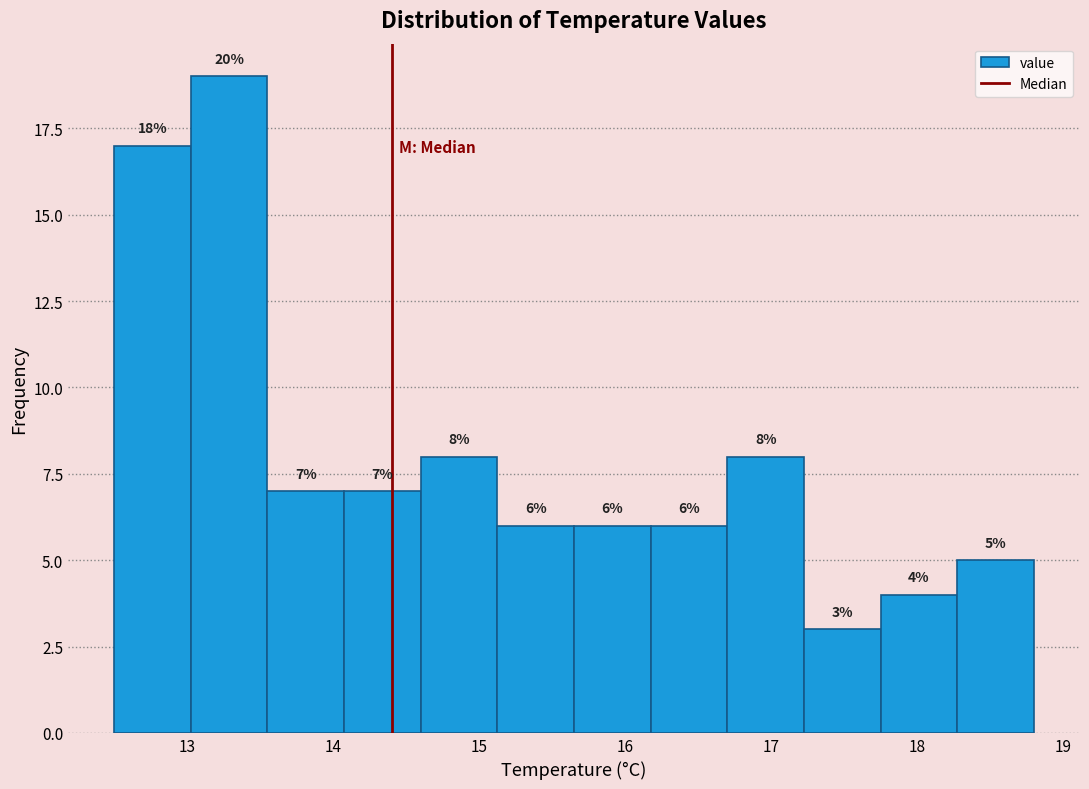

Which range on the x-axis has the tallest bar?

13.0 to 13.6